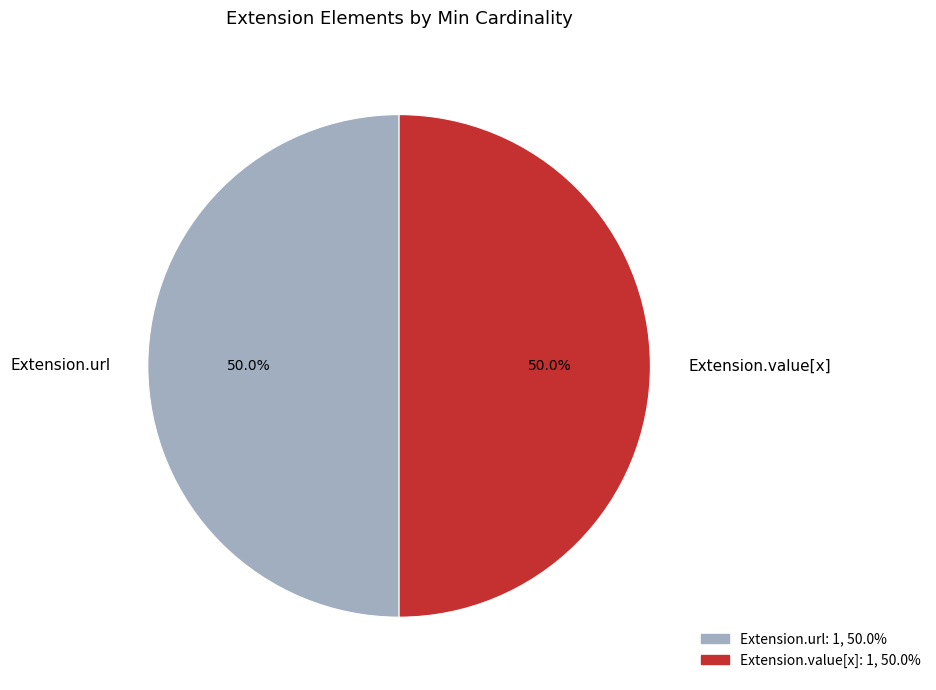

True or false: Extension.url accounts for 50% of the total.

True